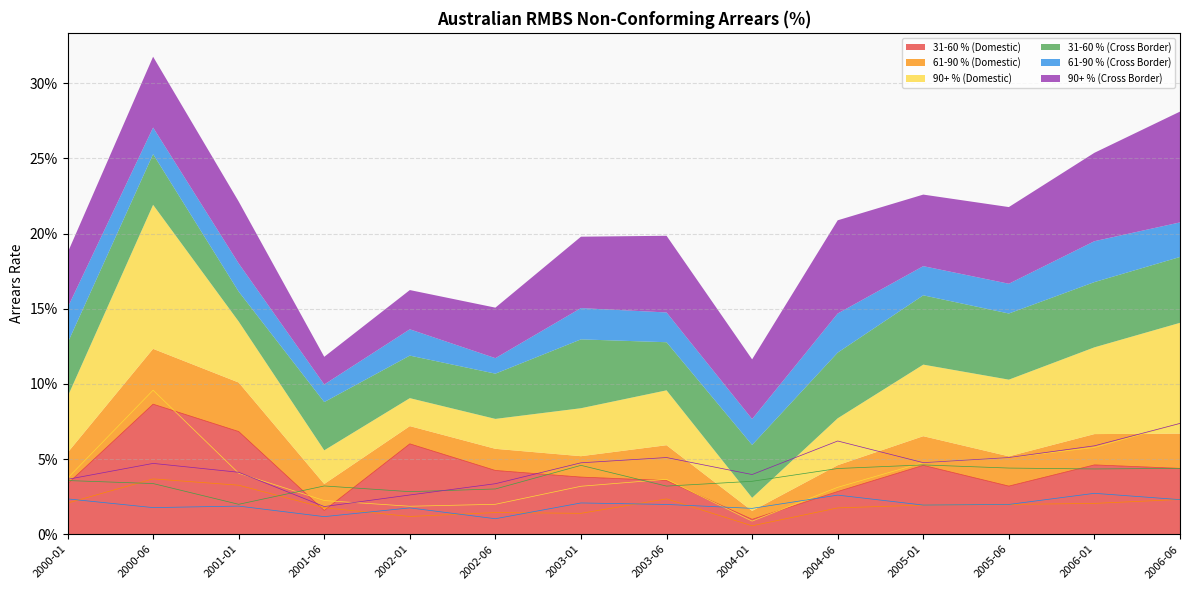

How many times do 90+ % (Domestic) and 61-90 % (Cross Border) cross each other?

2